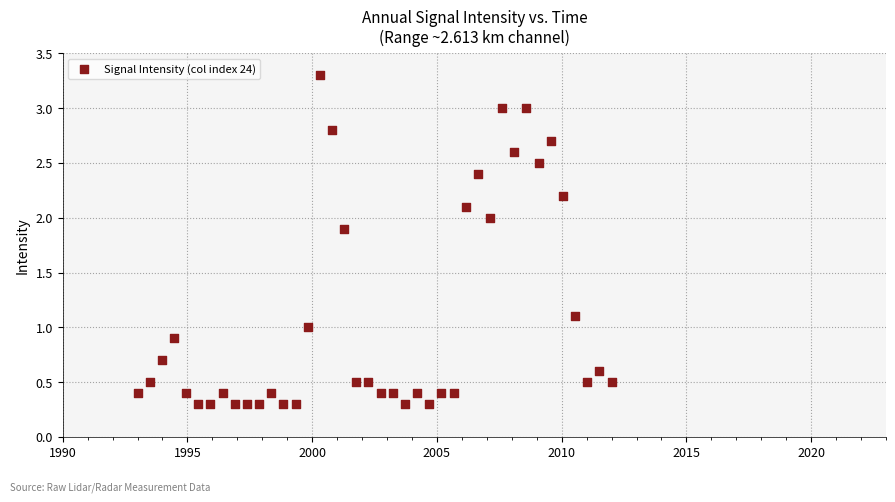

What is the range of X values (max minus min)?

19.0